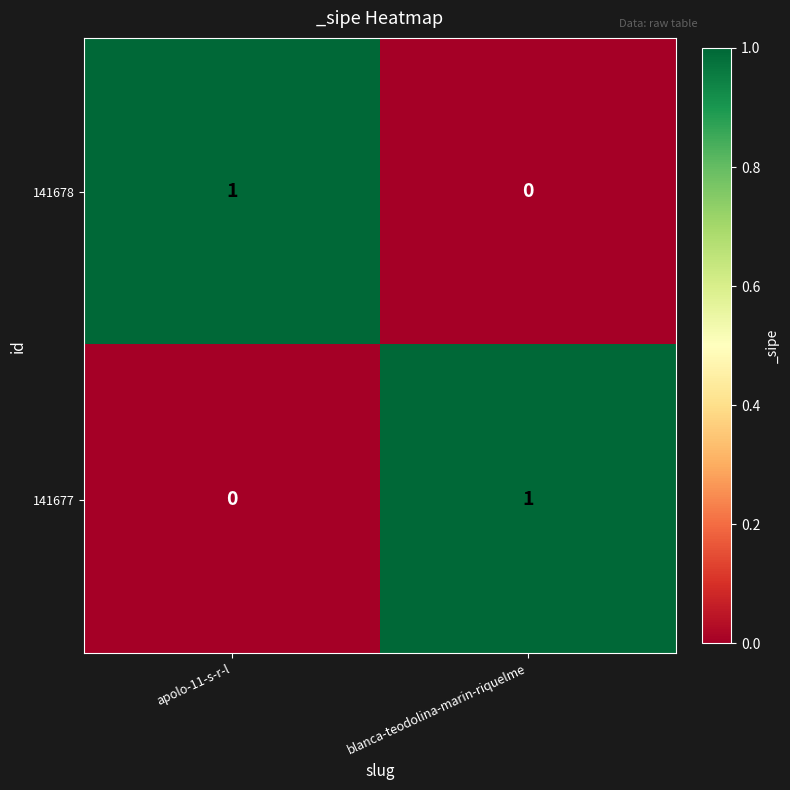

List the labels in order of 141678 value, smallest first.

blanca-teodolina-marin-riquelme, apolo-11-s-r-l